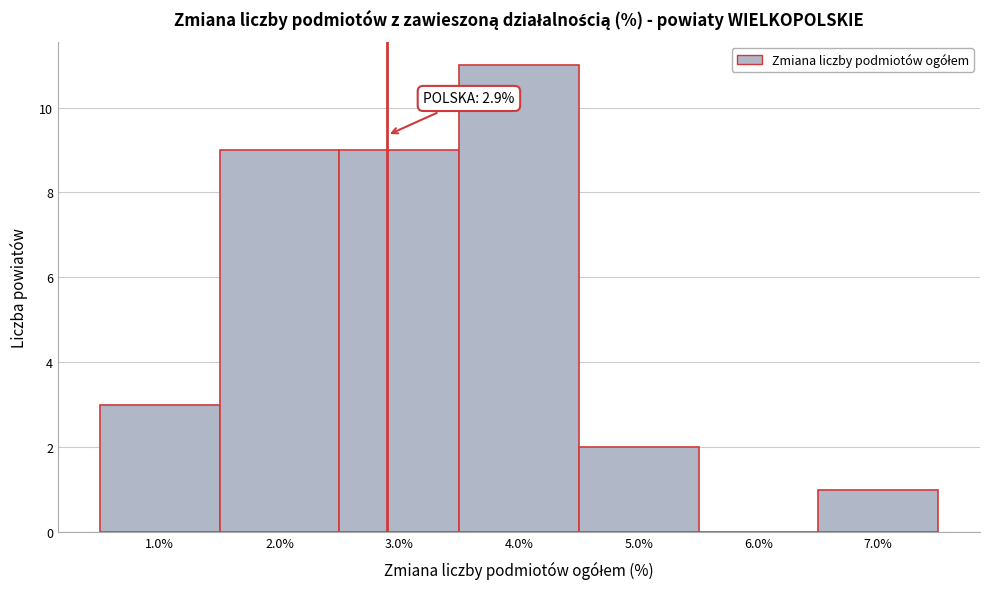

Over which range of the x-axis is the bar tallest?

3.5 to 4.5